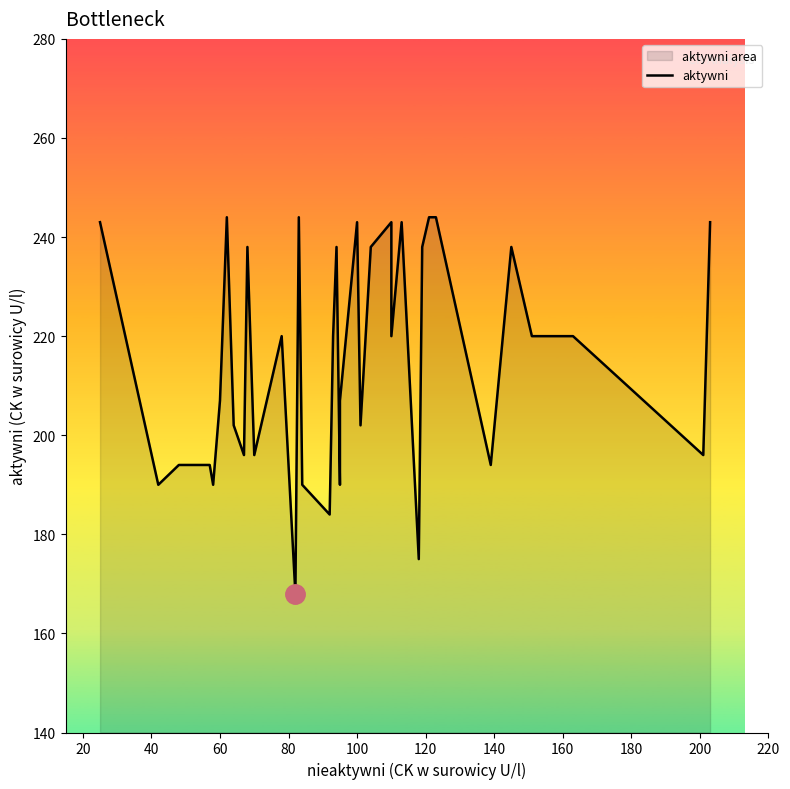

Where is the first local minimum?

40